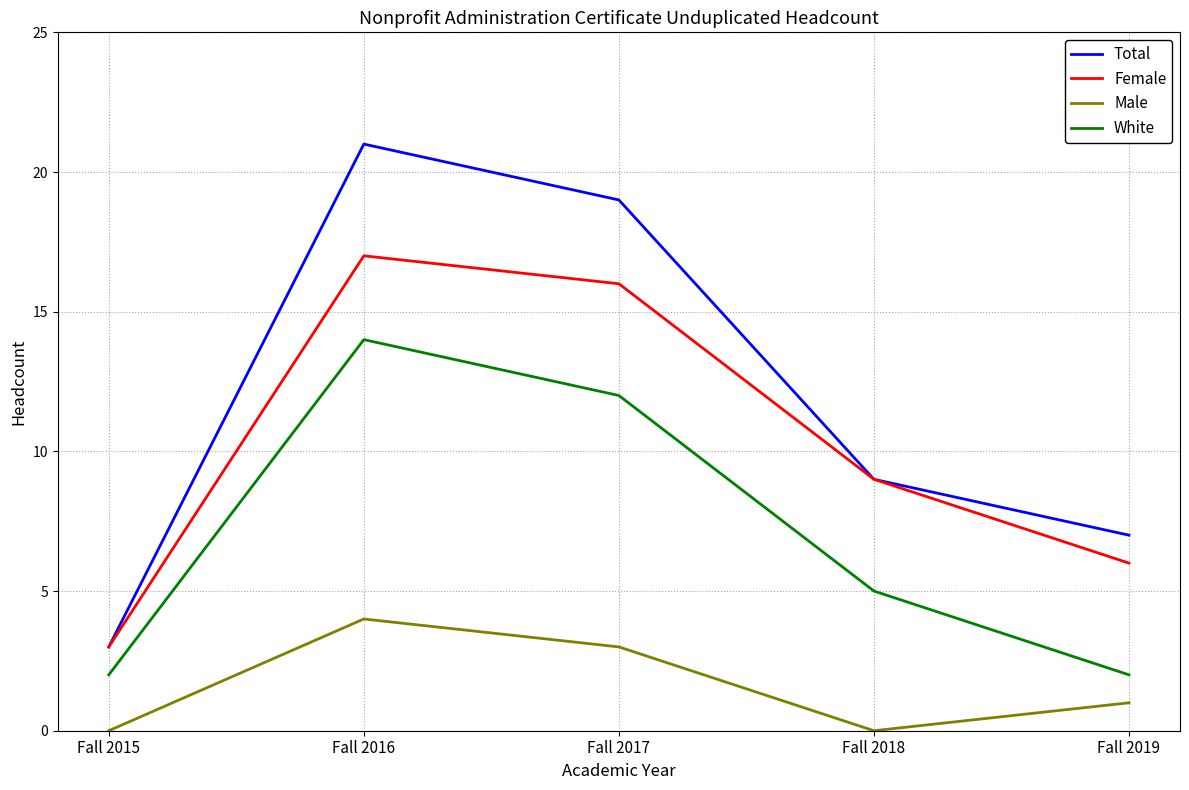

In Female, how many points are higher than both neighbors (excluding endpoints)?

1